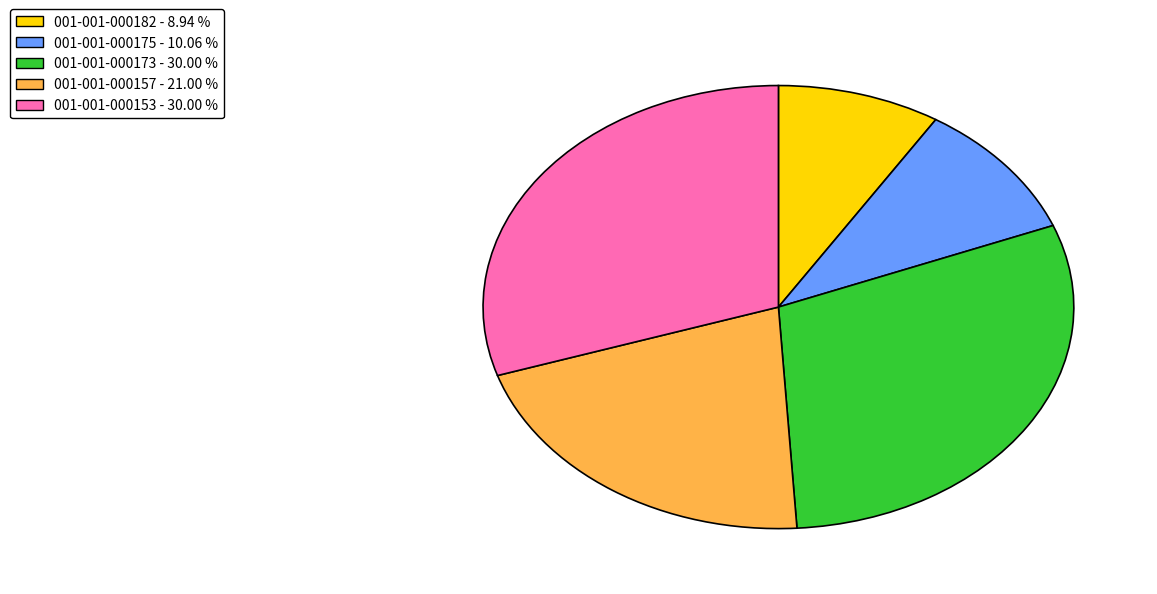

Do 001-001-000173 and 001-001-000182 together represent more than half of the pie?

No